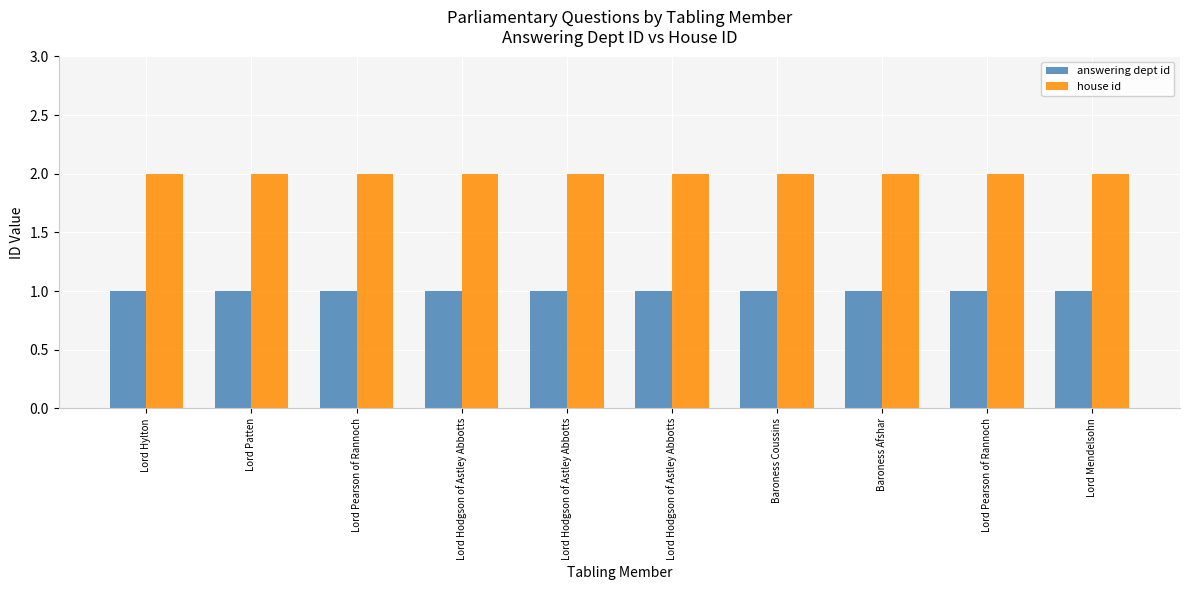

Where is answering dept id nearest to the value 1?

Lord Hylton